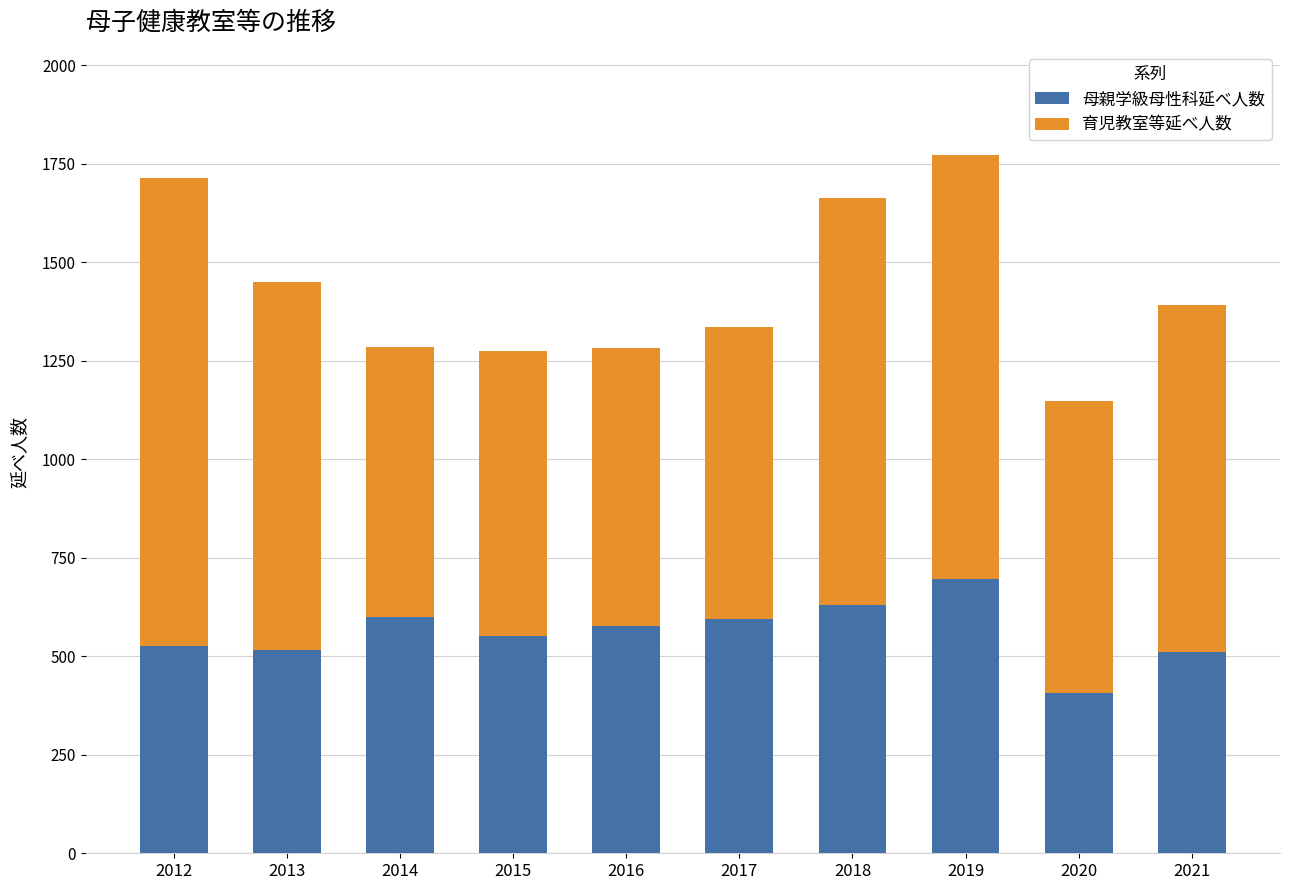

What is the minimum value for 母親学級母性科延べ人数?

407